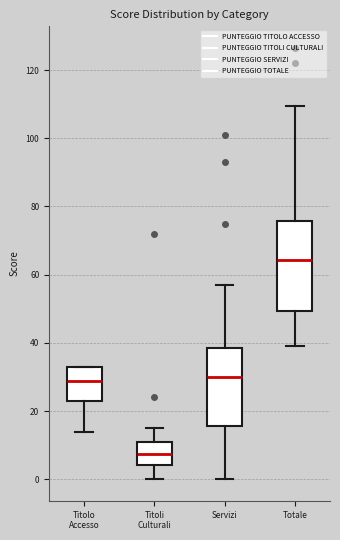

Where does the median line of the box for Totale sit on the y-axis? The values are not printed on the chart, so give them approximately, as read against the axis.

64